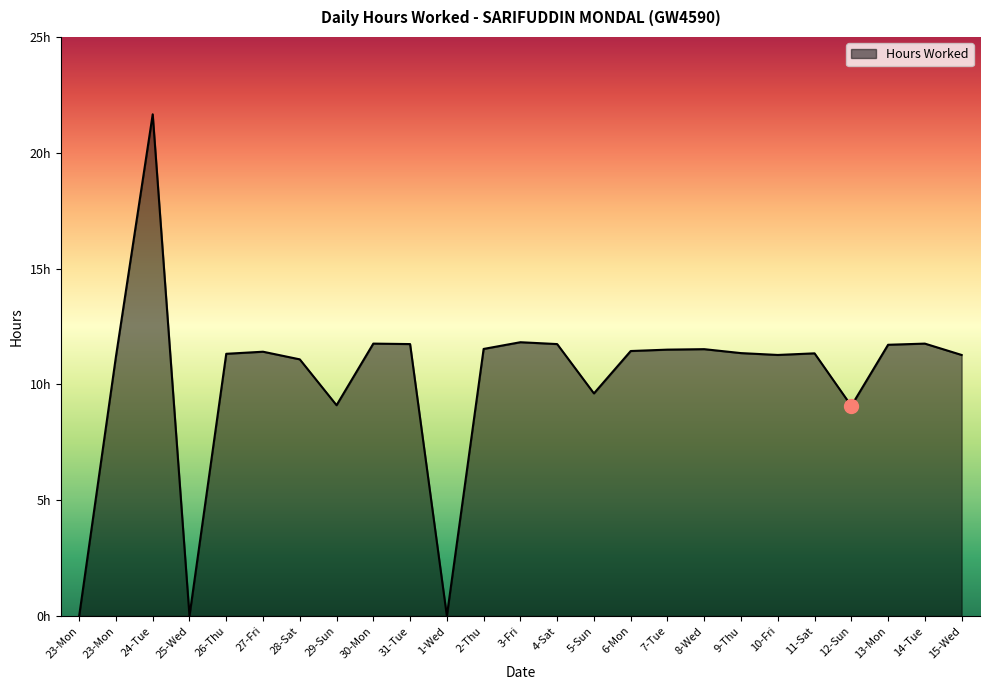

Does the chart display data point markers on the line(s)?

No